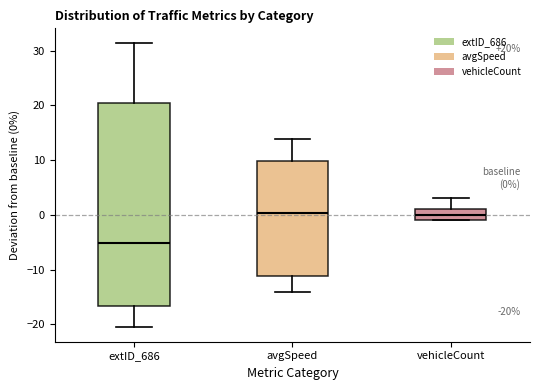

Which box is the tallest, from its lower edge to its upper edge?

extID_686